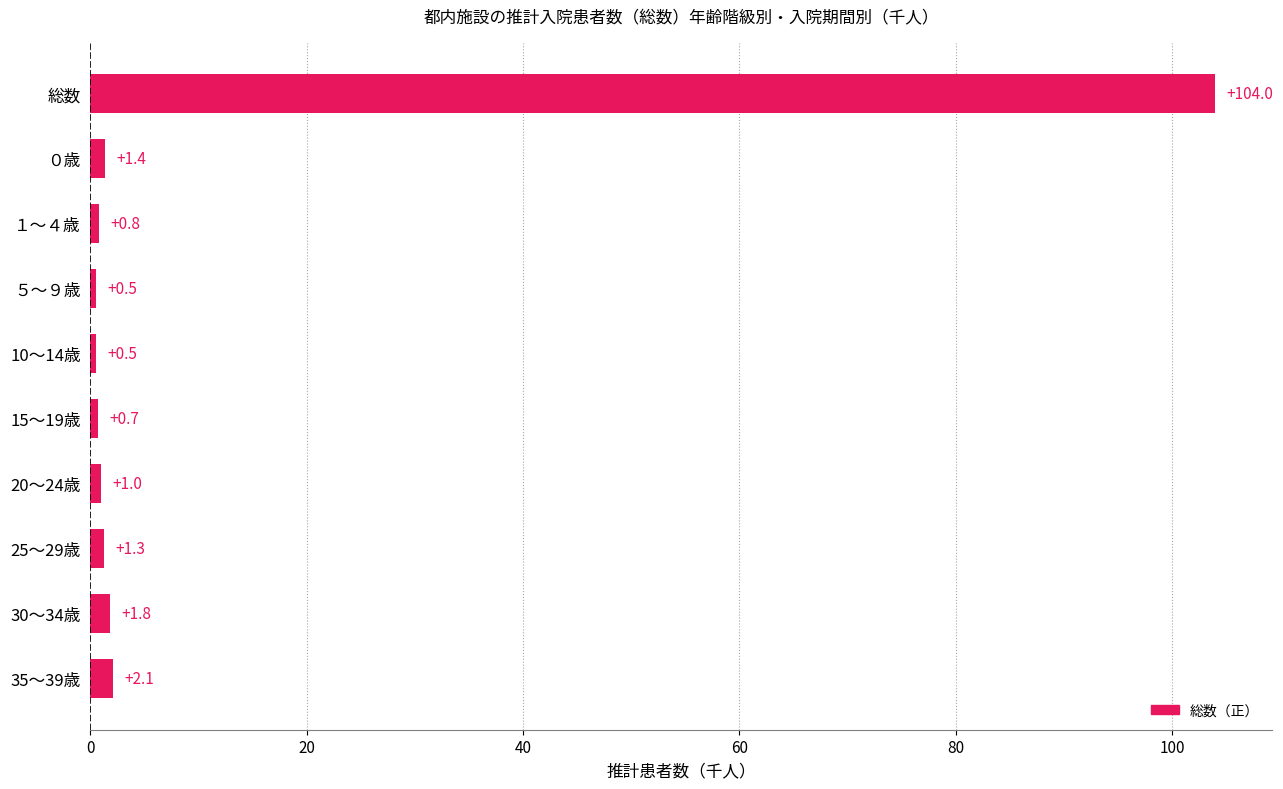

How many bars are there in total?

10